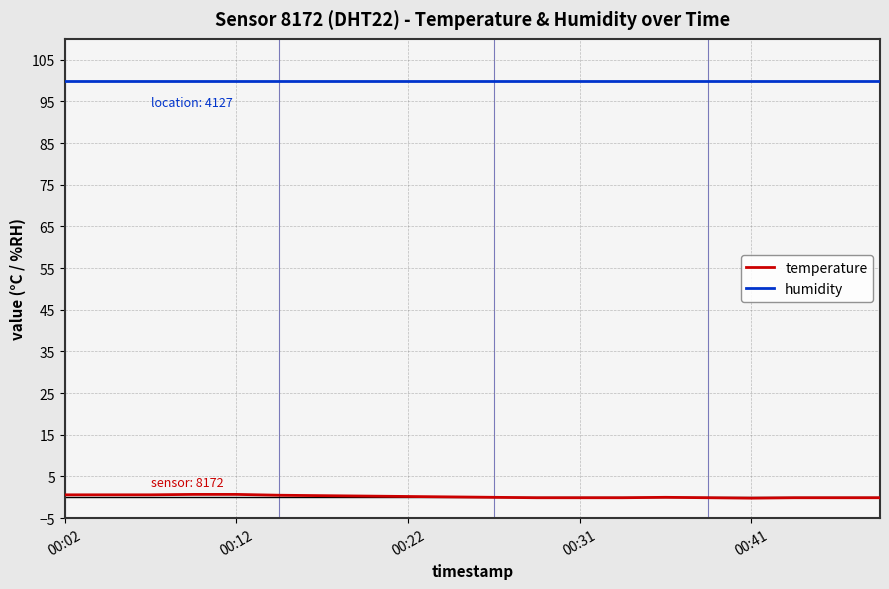

Does the chart have visible grid lines?

Yes